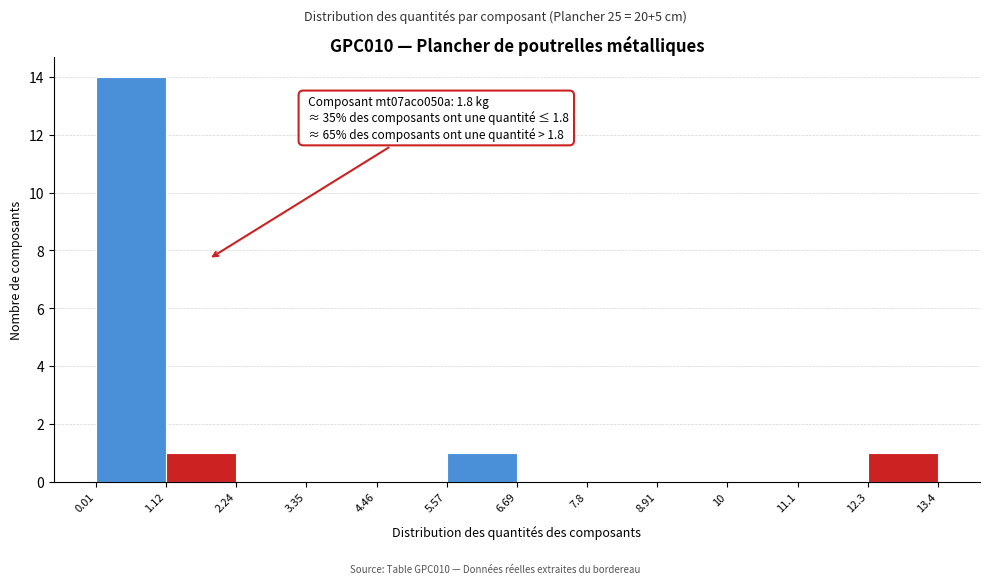

Which range on the x-axis has the tallest bar?

0.01 to 1.12